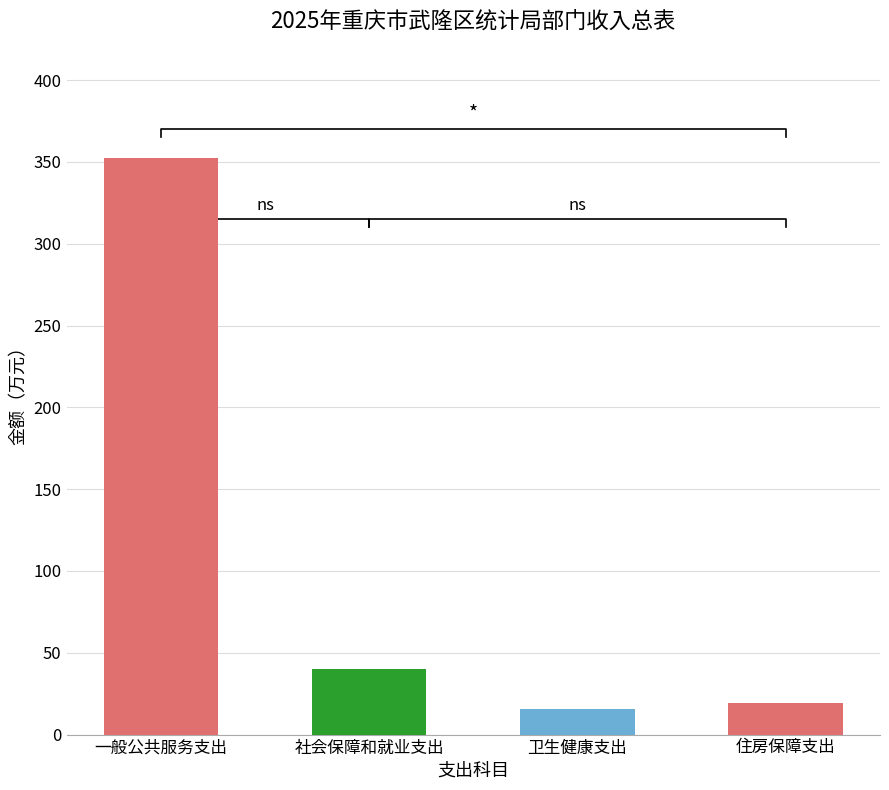

How many bars are there in total?

4